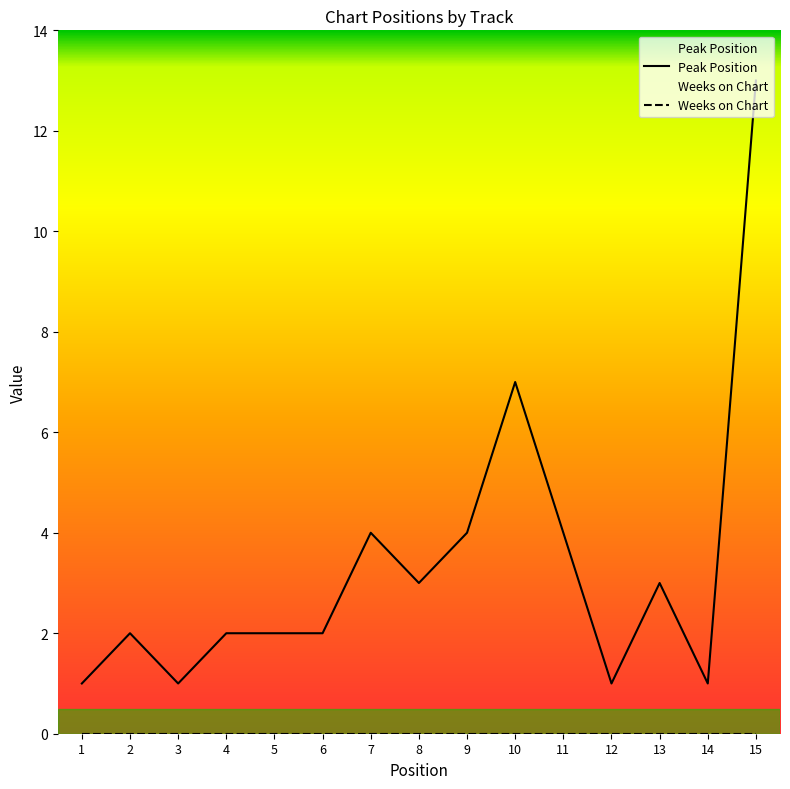

The value of Peak Position at 12 is 1. True or false?

True